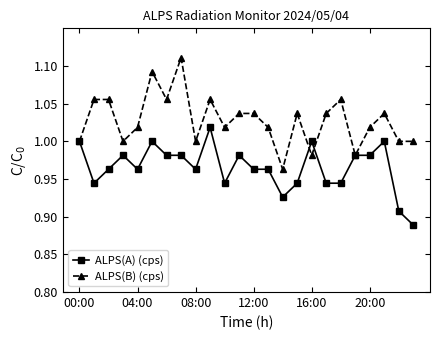

What are all the series names shown in the legend?

ALPS(A) (cps), ALPS(B) (cps)